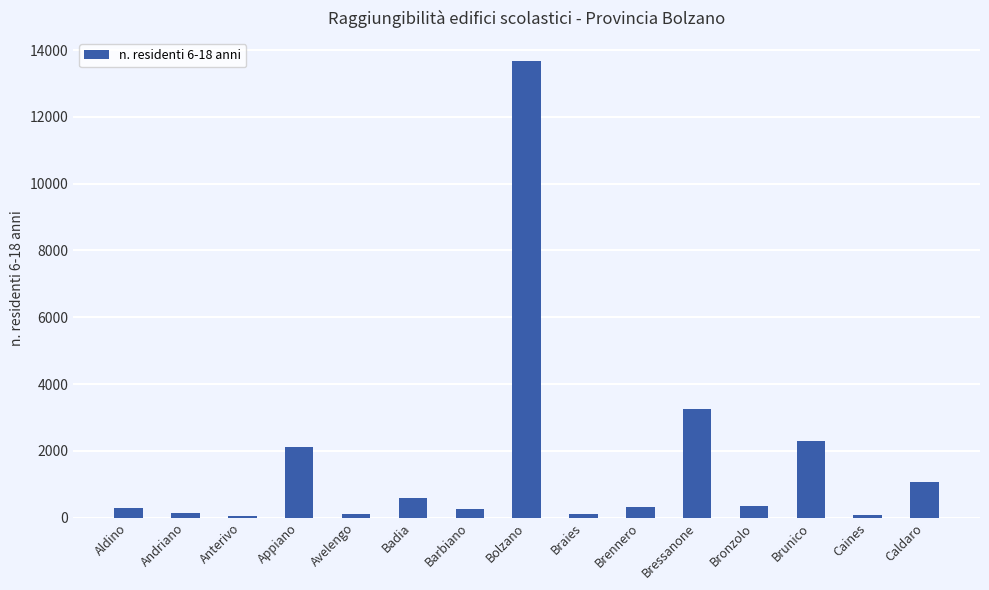

What is the value of the 15th bar from the left?

1080